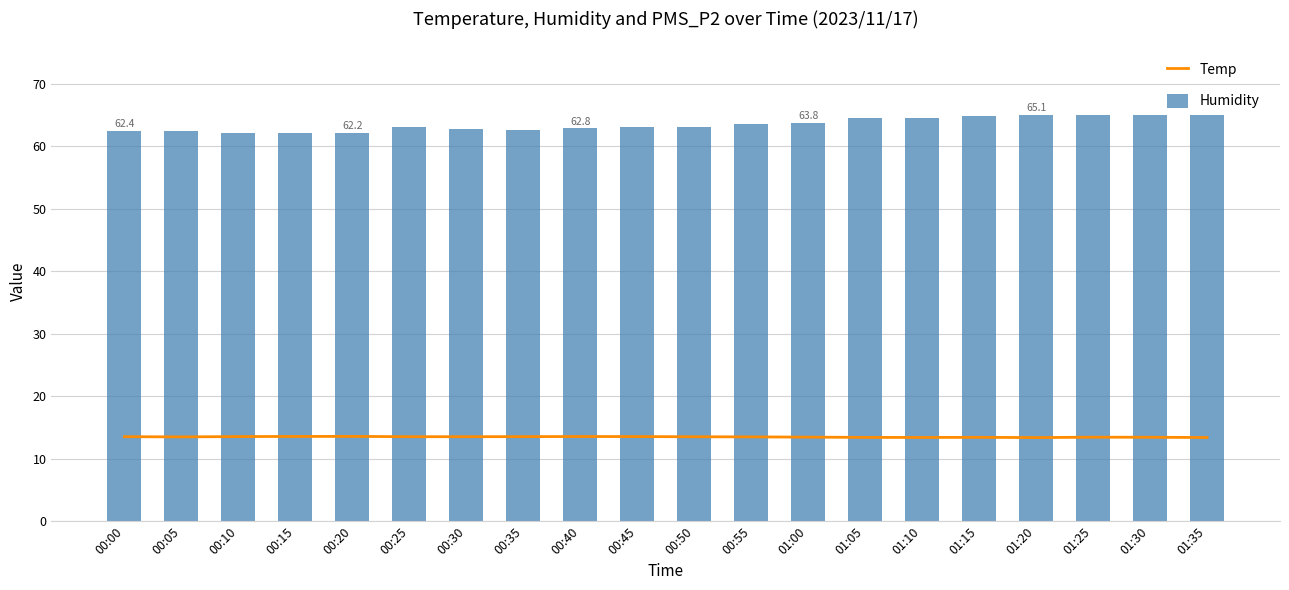

The value of Temp at 01:05 is 24.1. True or false?

False